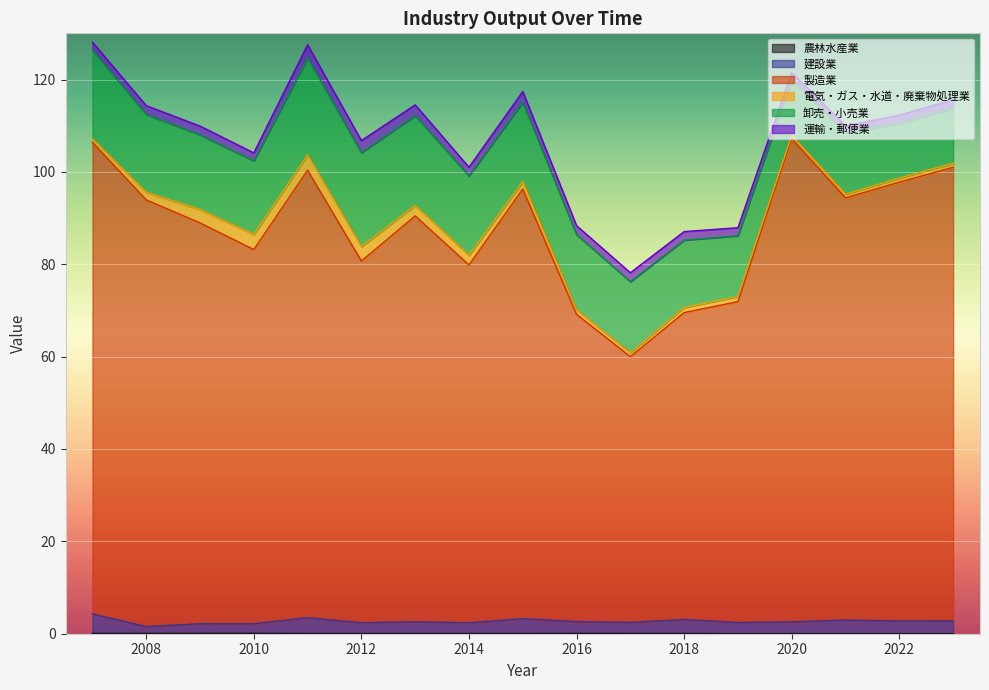

Where is the first local maximum for 農林水産業?

2010